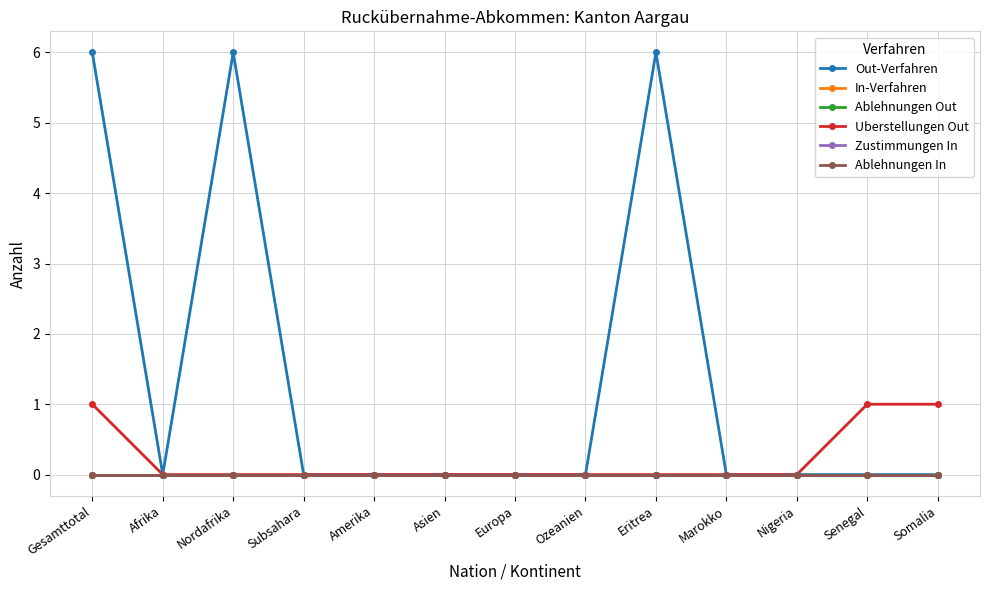

List the series in order of their peak value, highest first.

Out-Verfahren, Uberstellungen Out, In-Verfahren, Ablehnungen Out, Zustimmungen In, Ablehnungen In